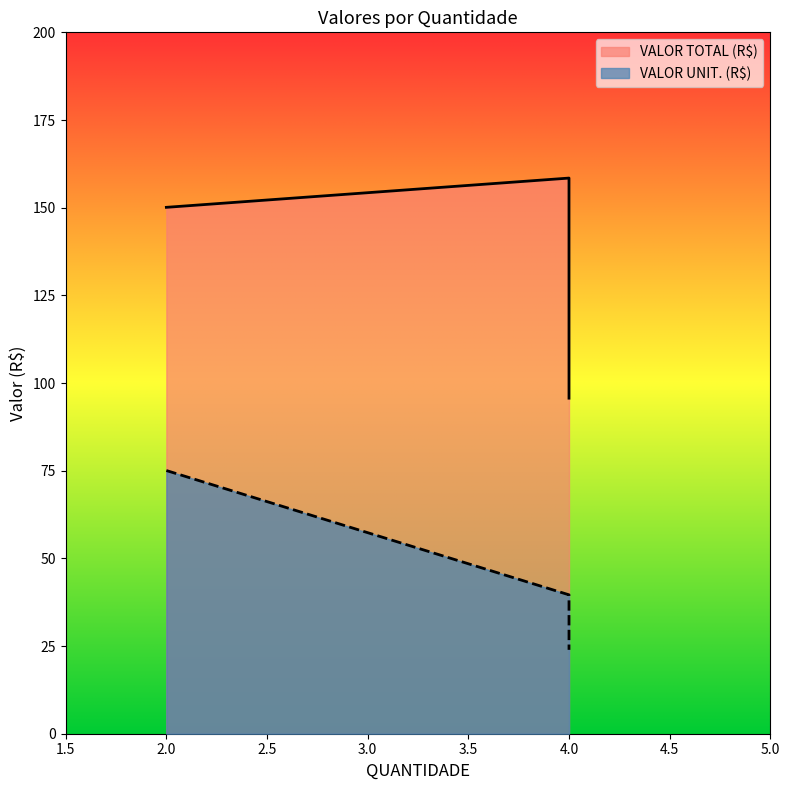

What is the value of the 3rd point from the left?

95.7